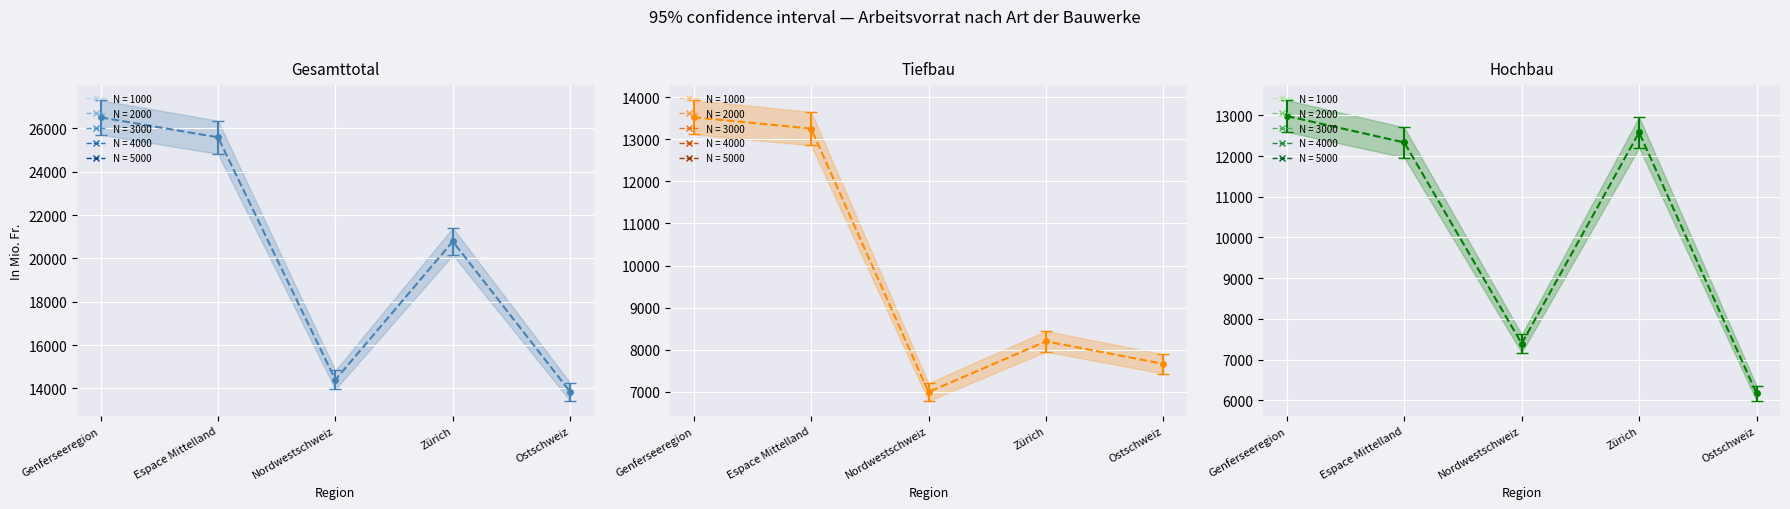

What is the value of the Hochbau point at the 4th from the left?

12579.5